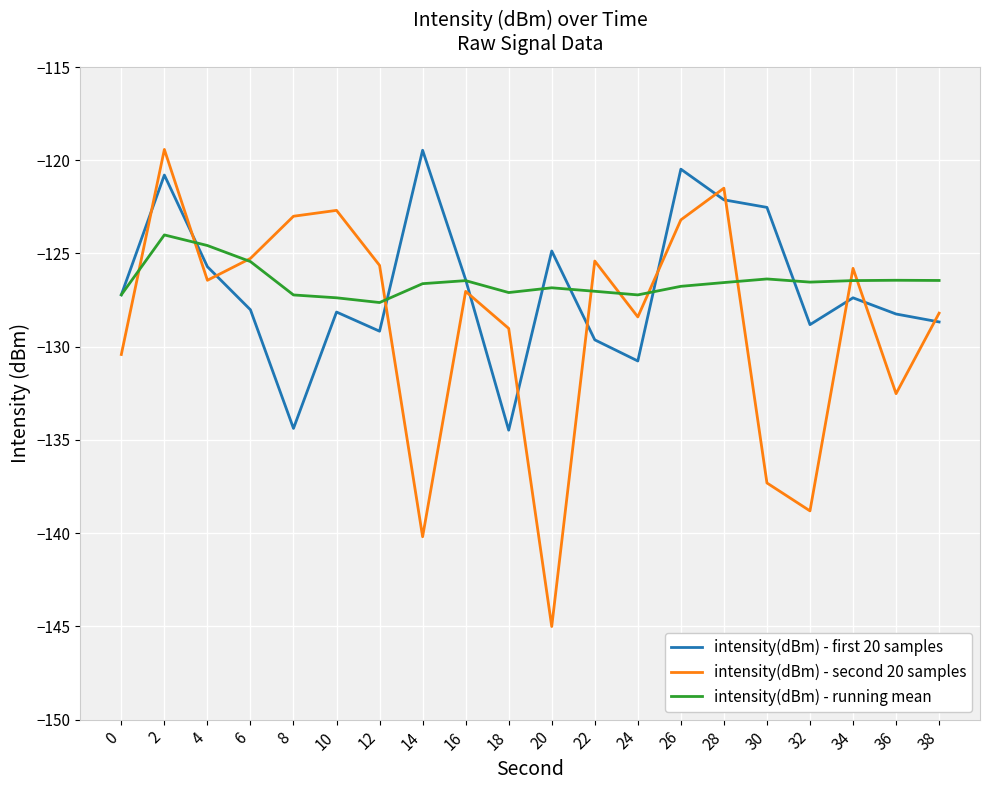

What is the average value of the intensity(dBm) - second 20 samples series?

-128.8